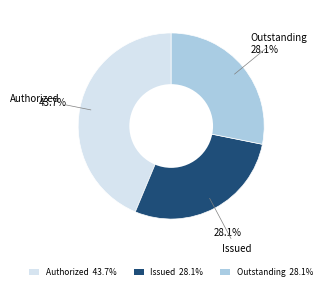

Which slice is the largest?

Authorized 43.7%